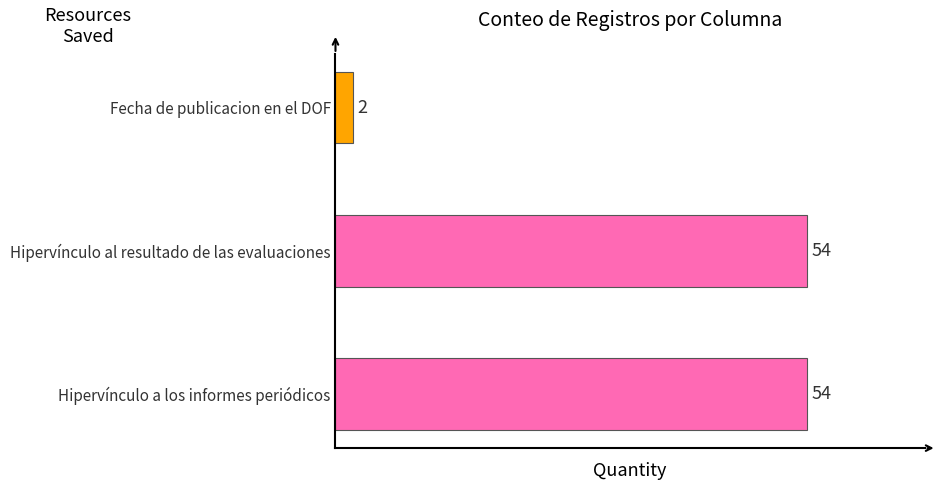

Reading bottom to top, what are all the values shown in this chart?

54	54	2